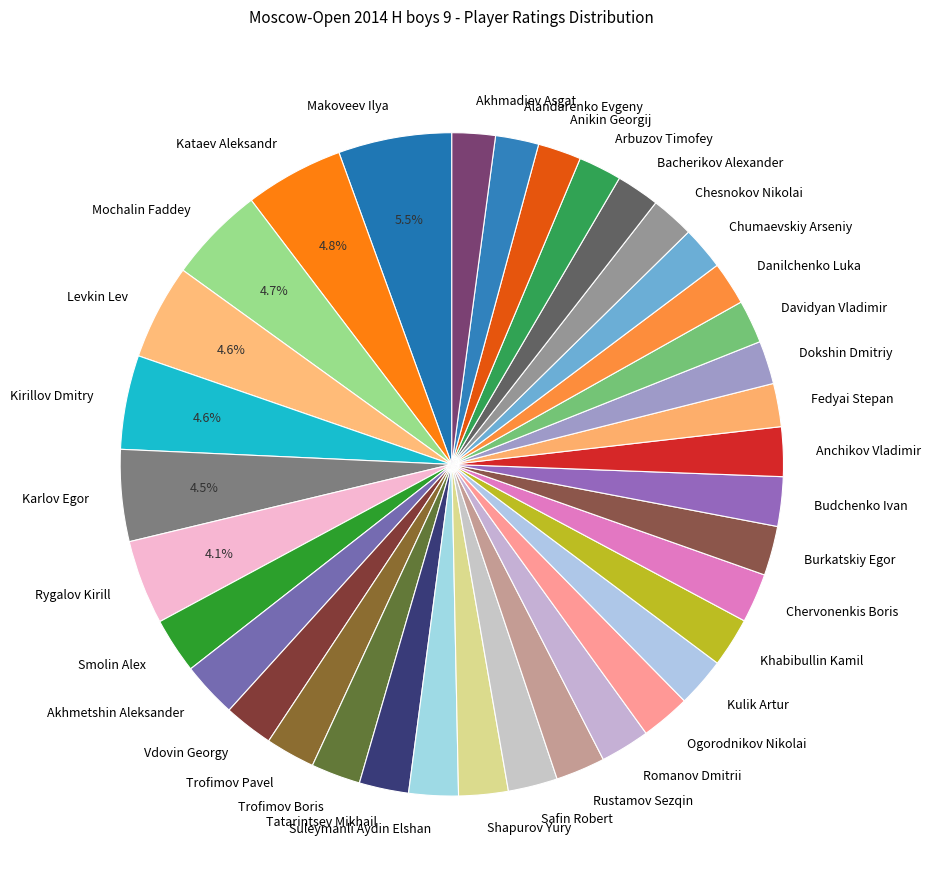

How many segments does this pie chart have?

36